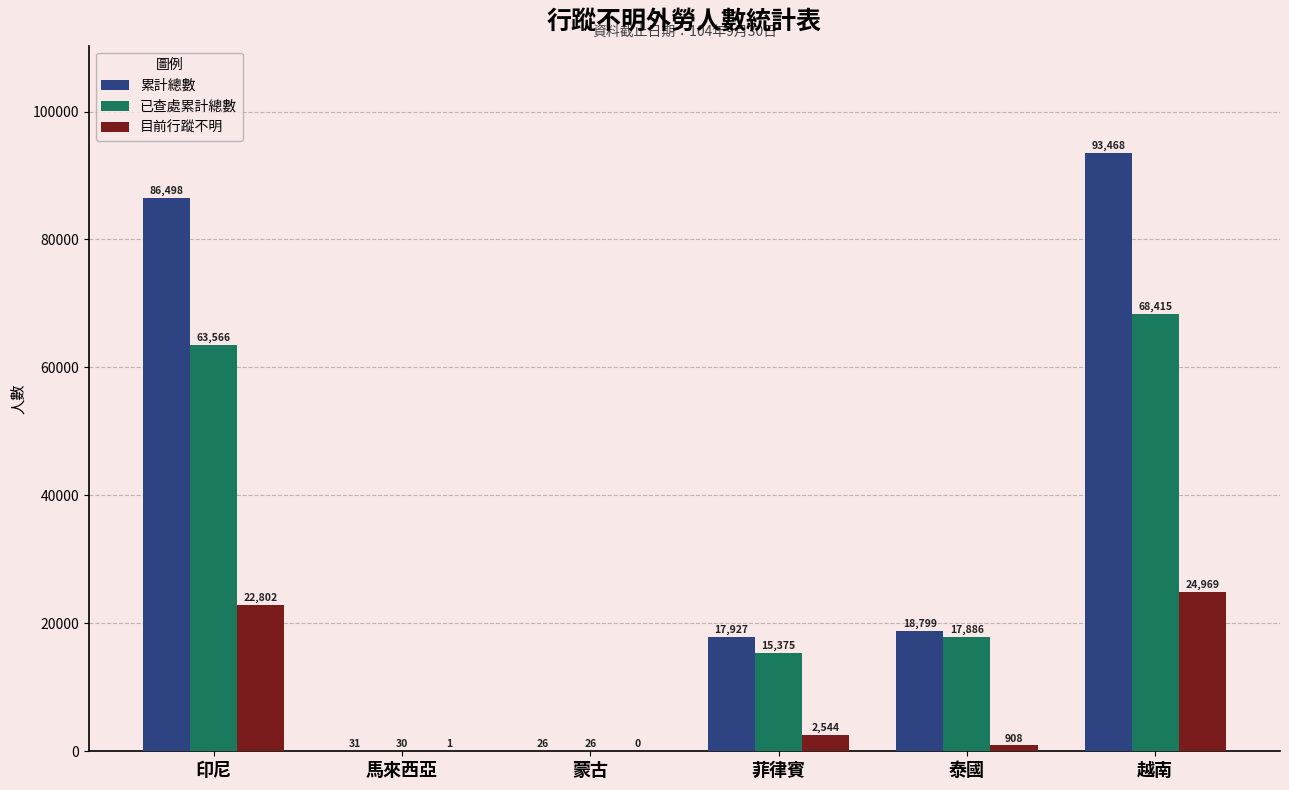

Reading left to right, list all the values displayed in this chart.

累計總數: 86498	31	26	17927	18799	93468
已查處累計總數: 63566	30	26	15375	17886	68415
目前行蹤不明: 22802	1	0	2544	908	24969